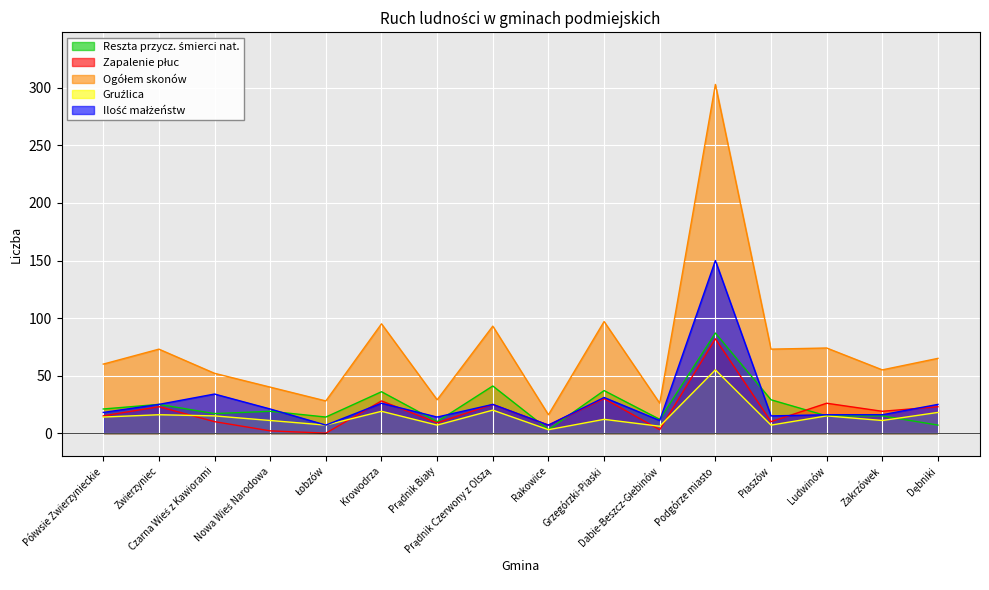

How many lines are shown in the chart?

5